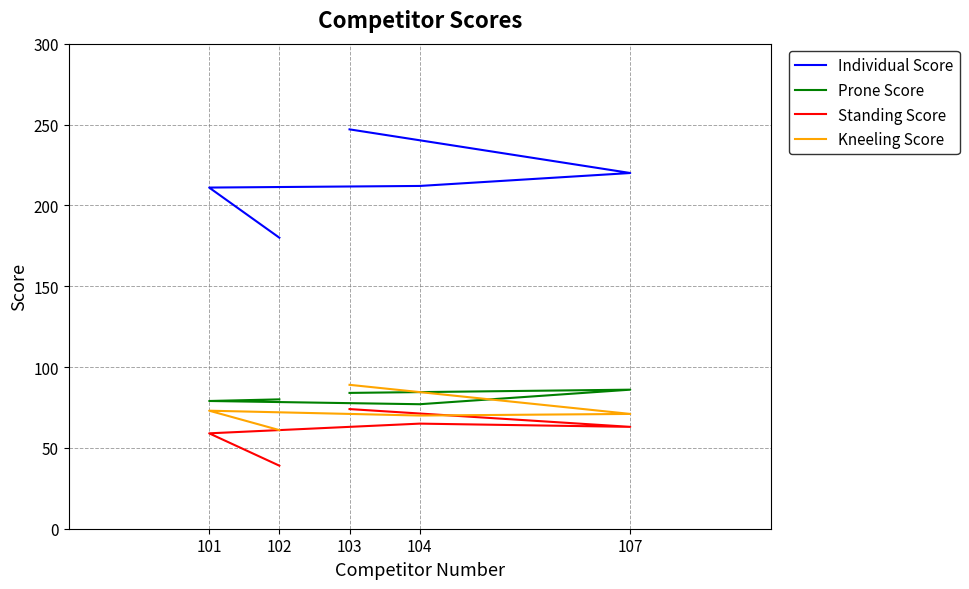

Which has a higher value, 101 or 102?

101